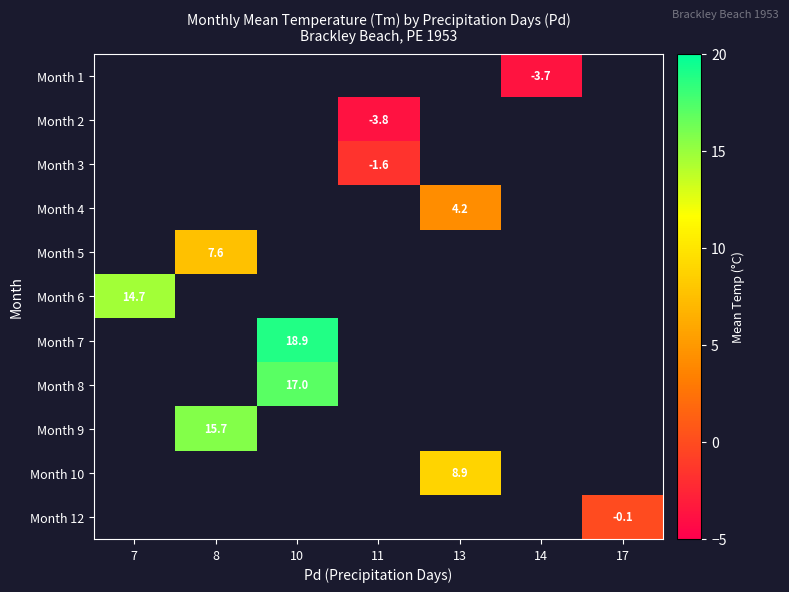

True or false: Month 5 has a value of 10.9 at 8.

False